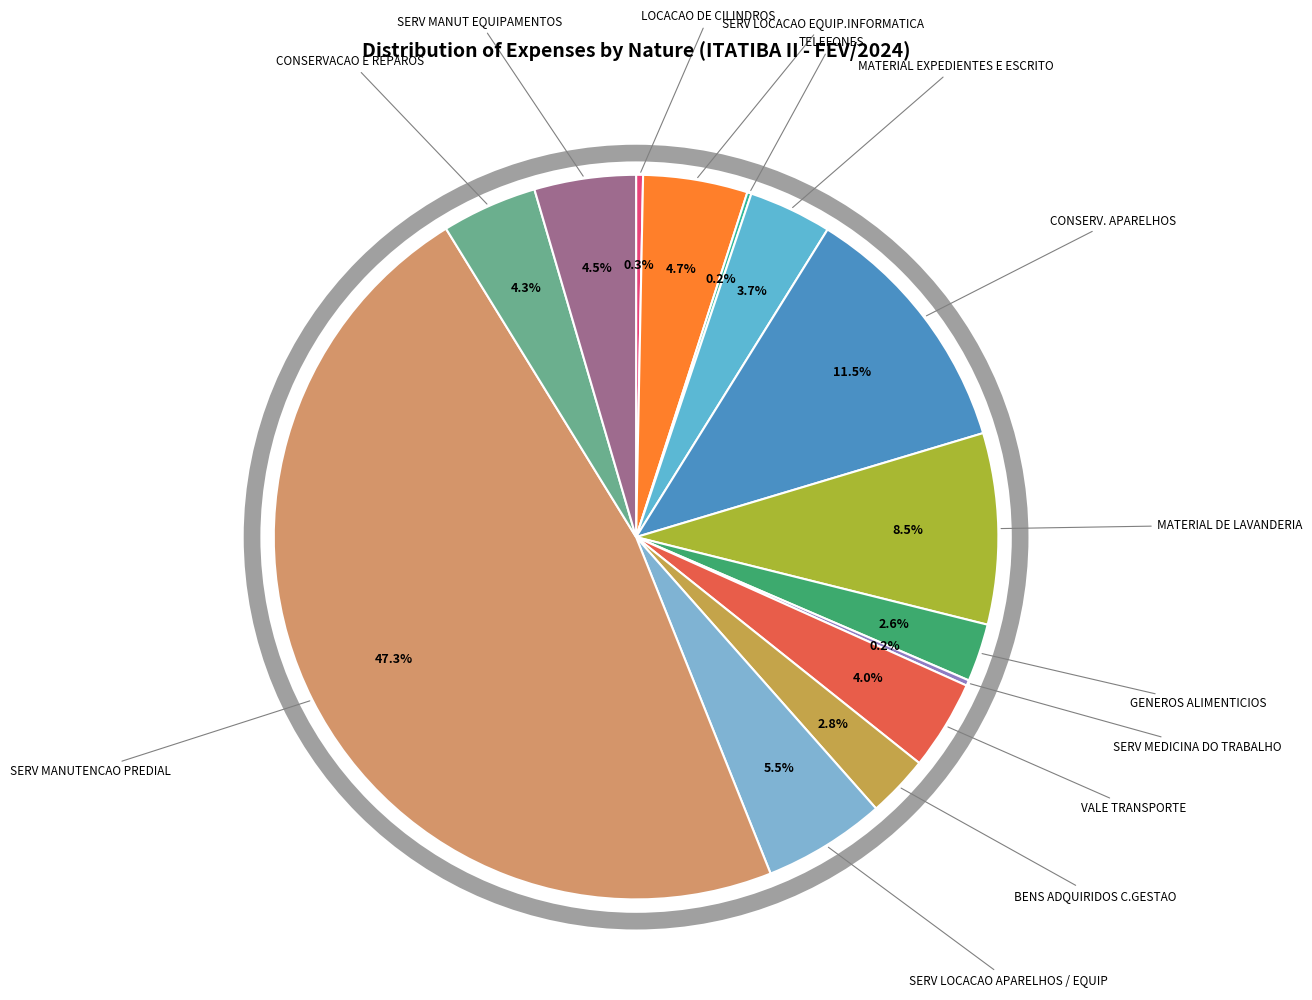

Which slice is the largest?

SERV MANUTENCAO PREDIAL